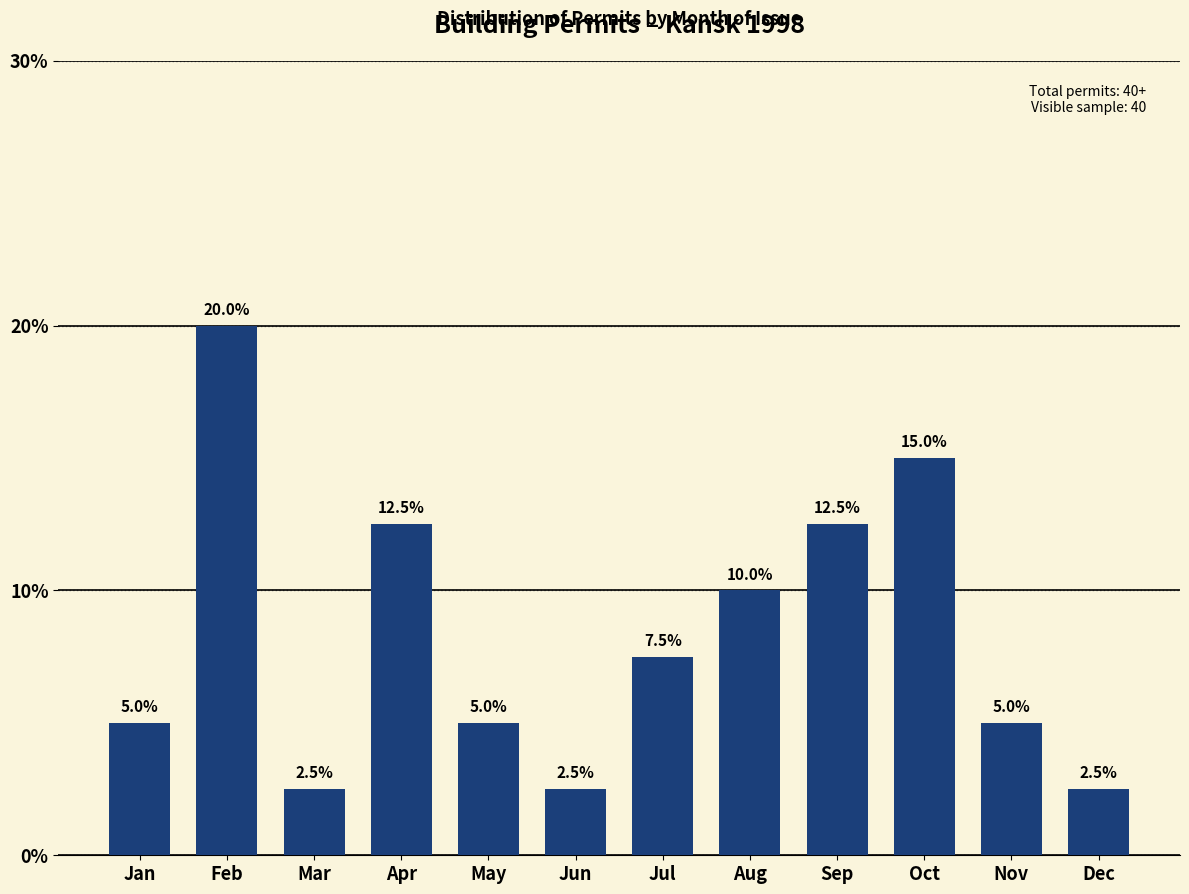

Reading right to left, what are all the values shown in this chart?

2.5	5.0	15.0	12.5	10.0	7.5	2.5	5.0	12.5	2.5	20.0	5.0